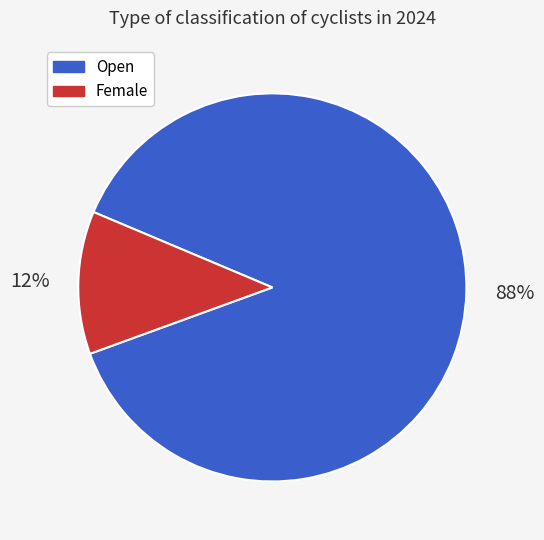

To the nearest percent, what is the average slice percentage?

50%